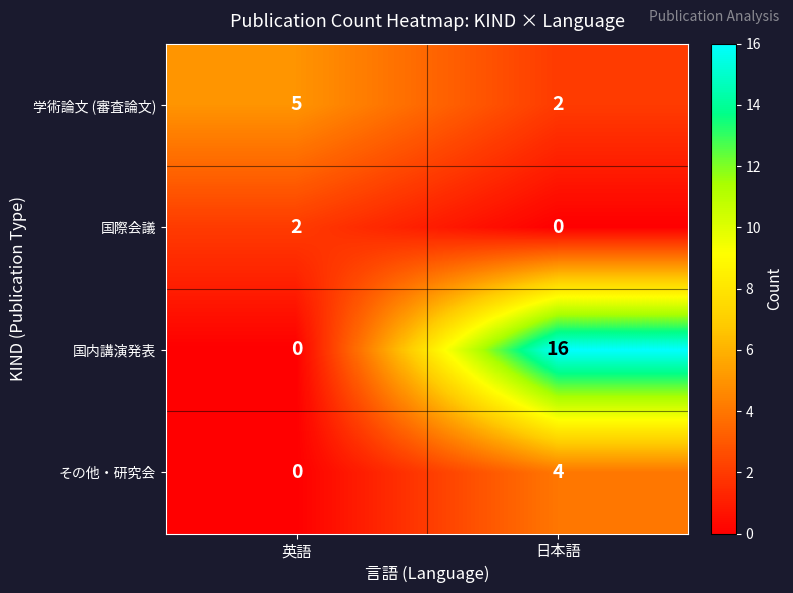

What is the total value across all series at 日本語?

22